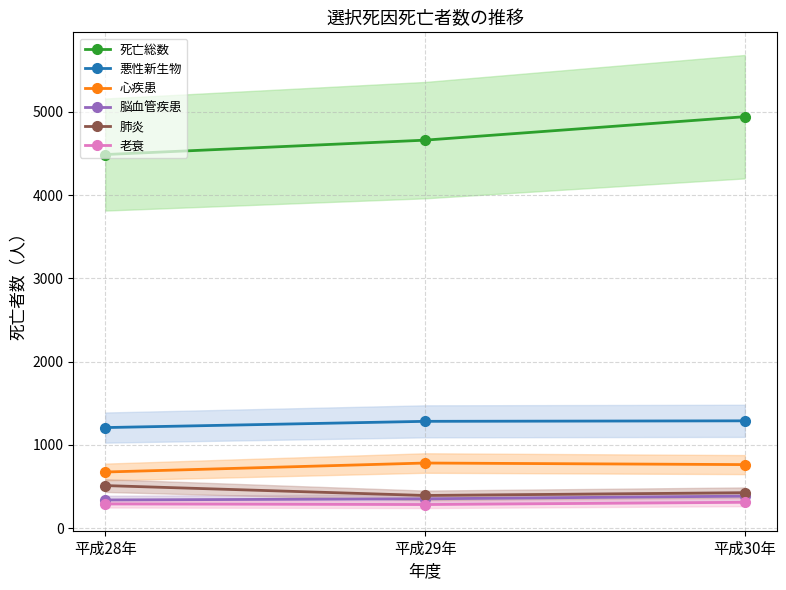

What is the lowest value of the 脳血管疾患 series?

337